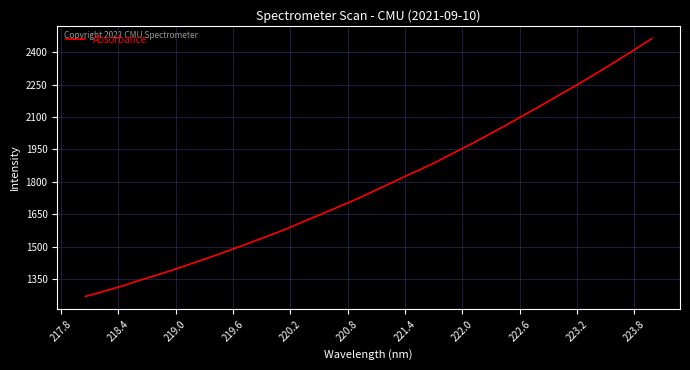

What is the maximum value shown in the chart?

2462.2